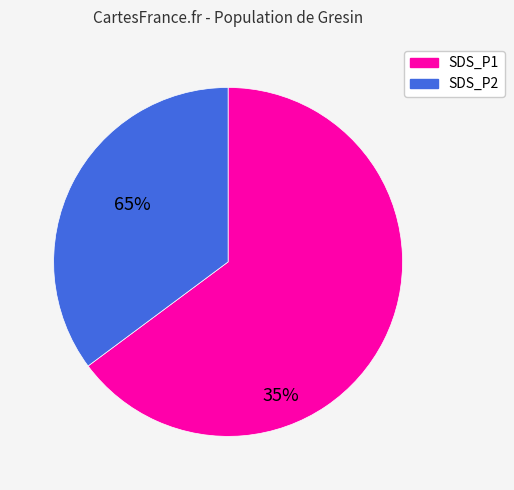

Which slice is the smallest?

SDS_P2